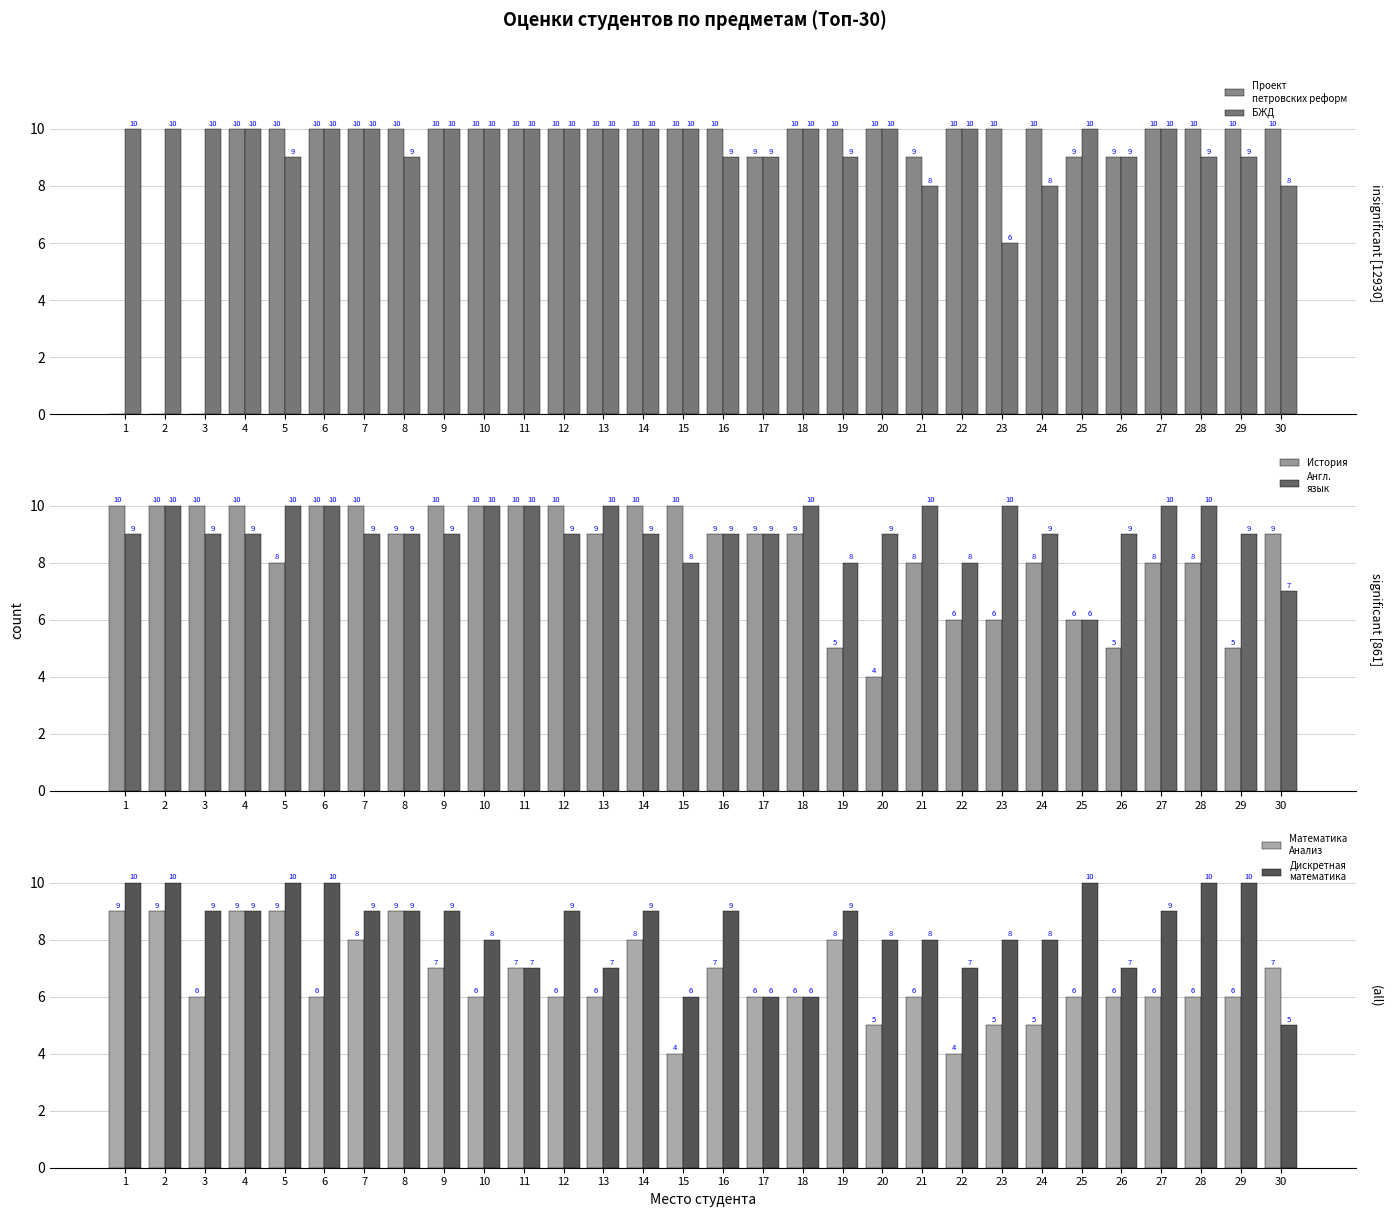

Which label corresponds to the smallest value in the chart?

1